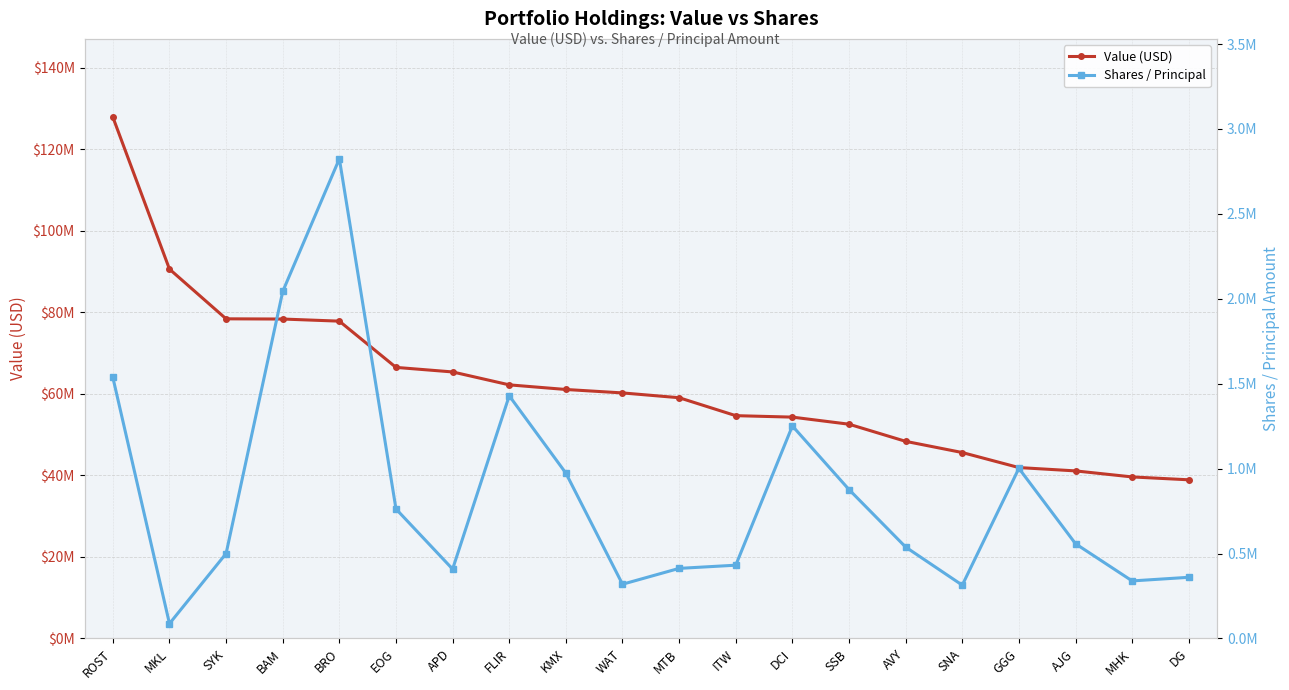

How many lines are shown in the chart?

2